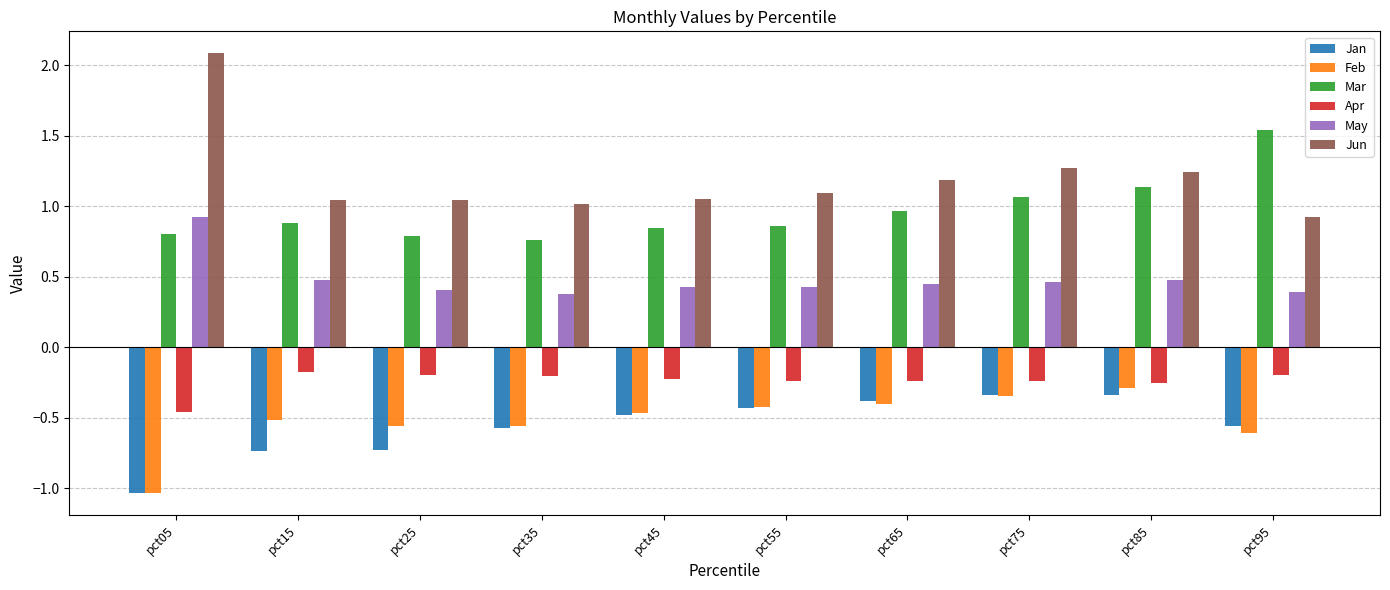

What is the difference between the Mar values at pct85 and pct55?

0.3